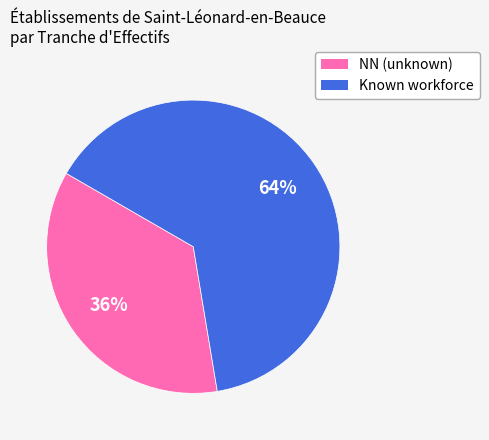

How many slices are in this pie chart?

2